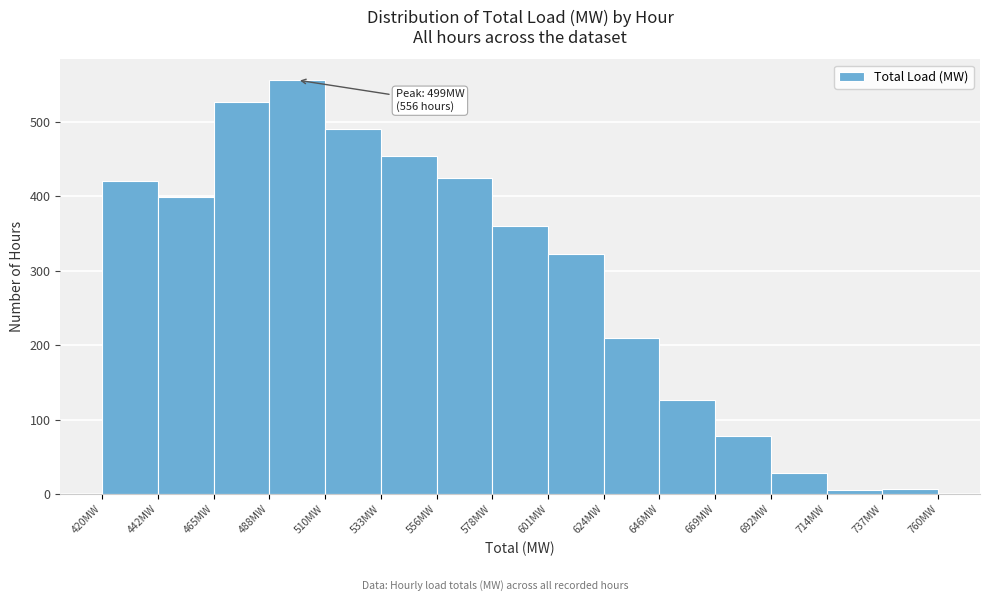

Over which range of the x-axis is the bar tallest?

490 to 510